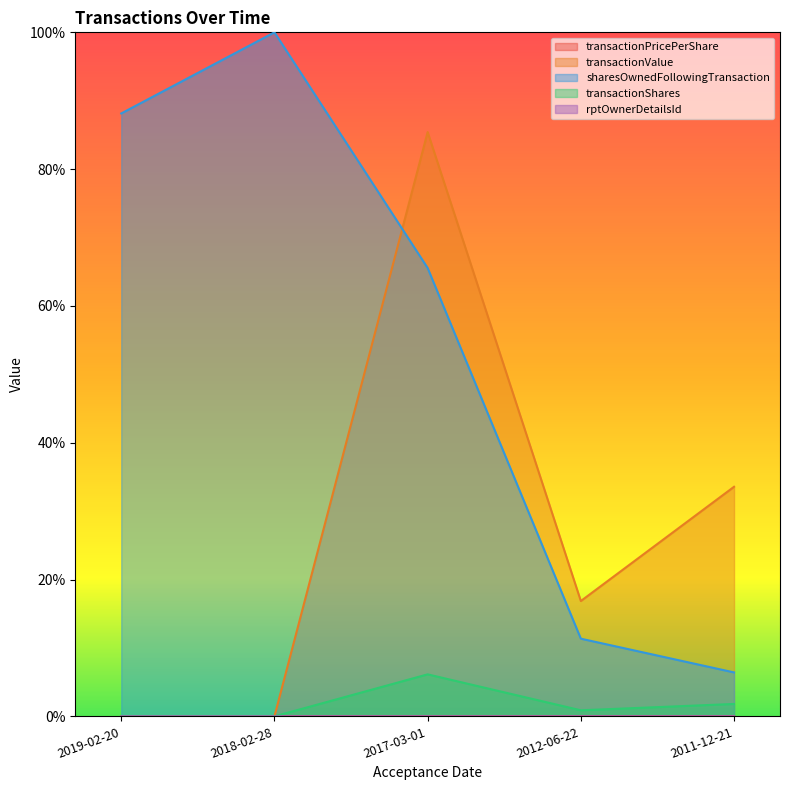

At which label does transactionShares reach its minimum?

2019-02-20